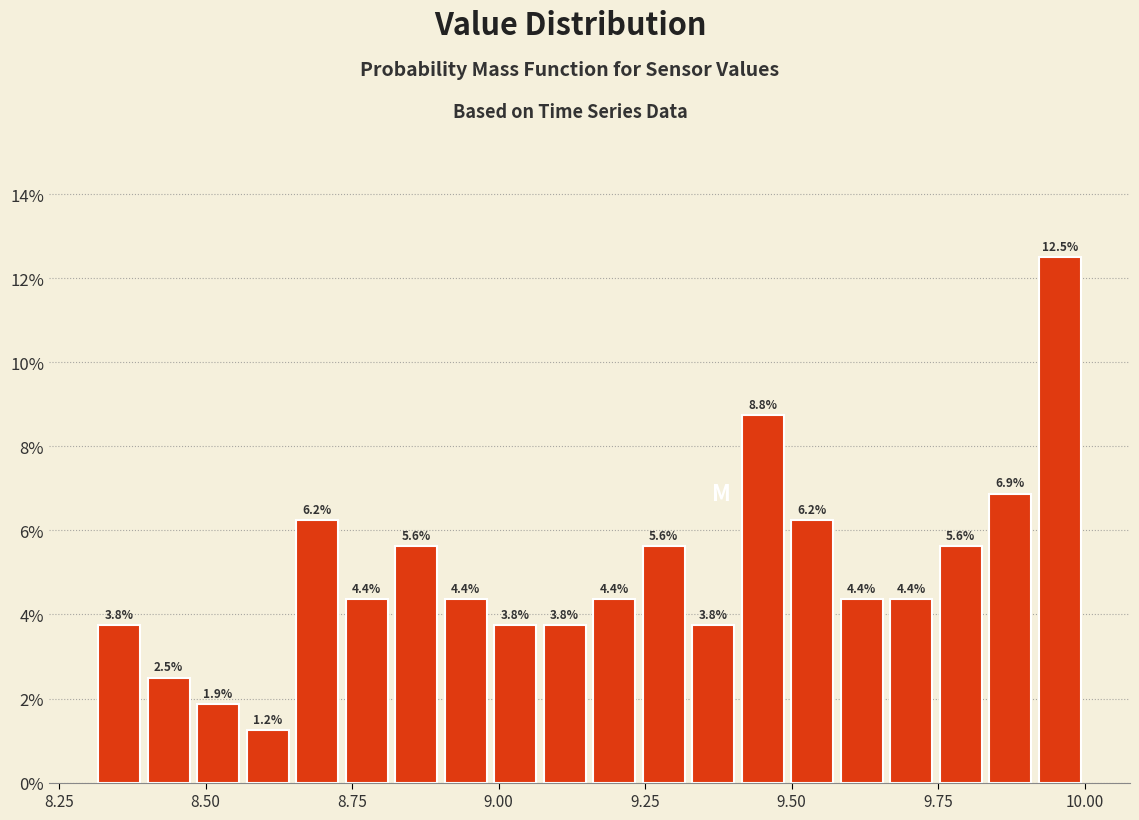

Around what value on the x-axis is the tallest bar? Give the approximate position of its centre, as read against the axis.

9.95